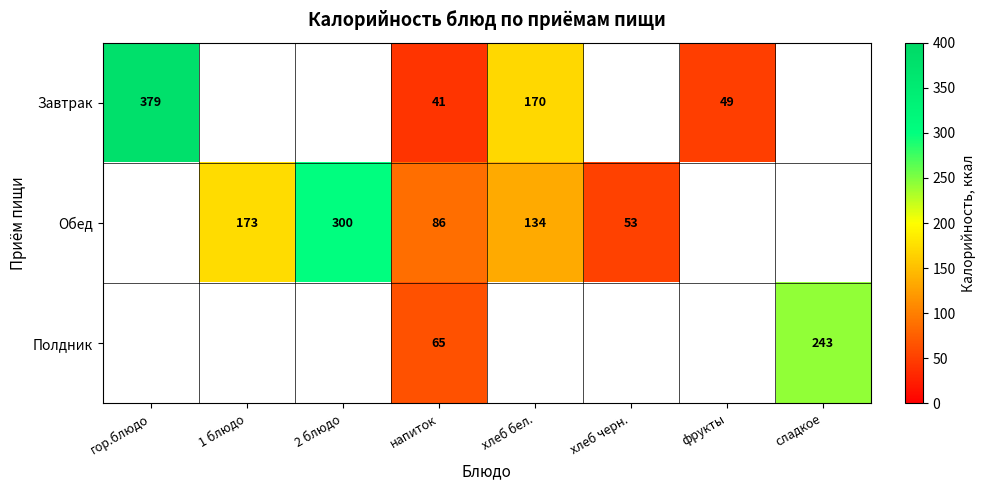

Is it true that Обед equals 49.1 at напиток?

False